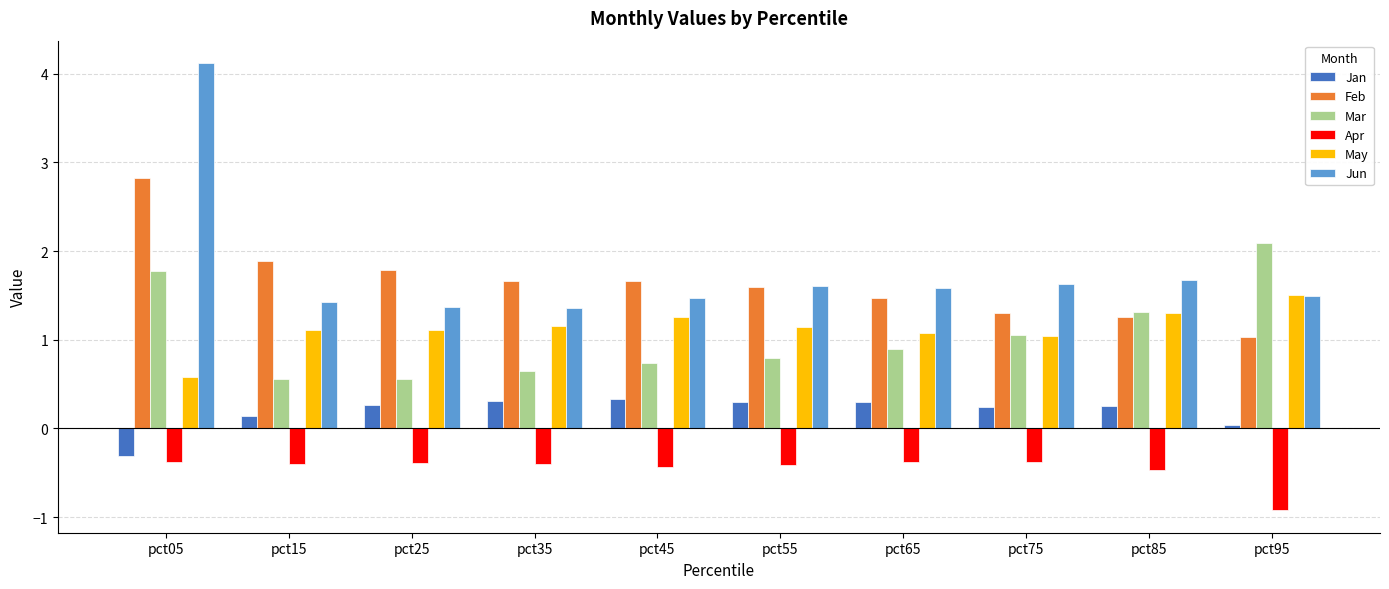

What is the difference between the highest and lowest values at pct65?

2.0